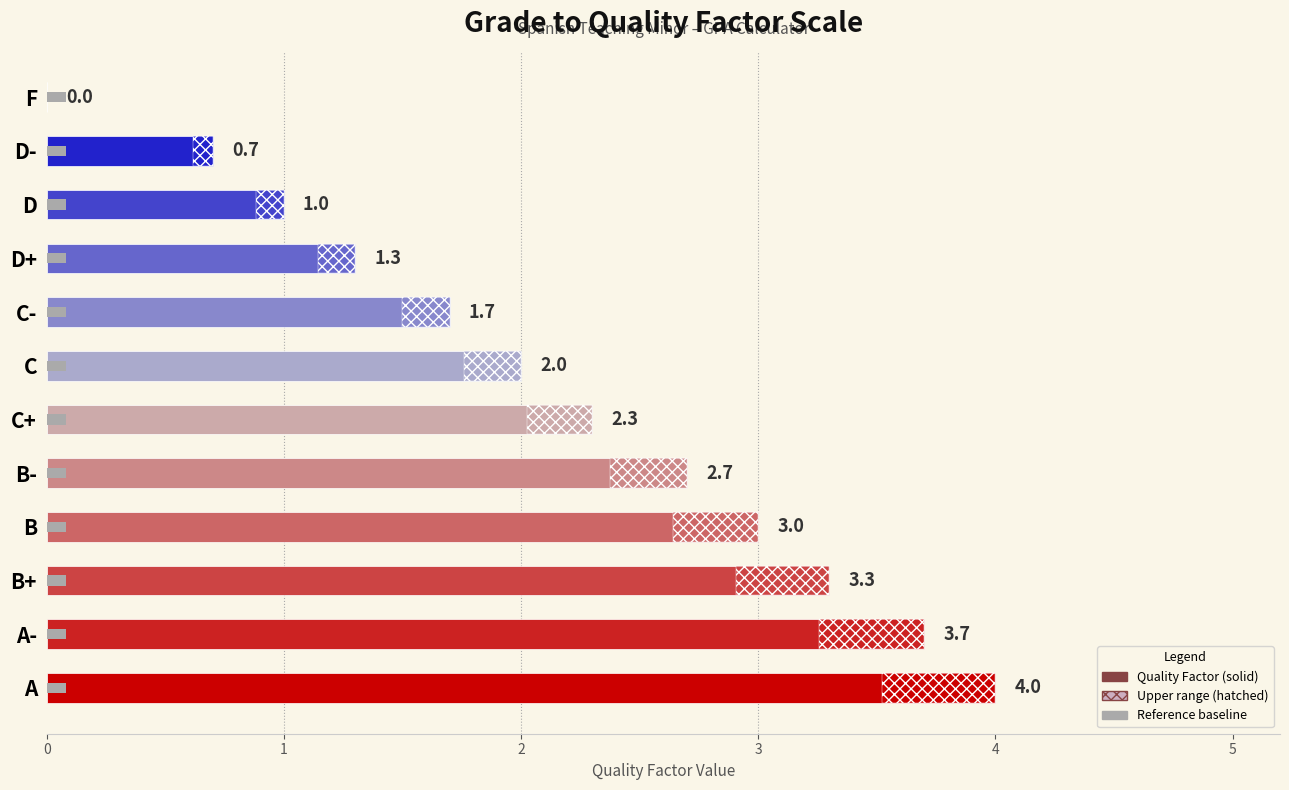

Approximately how many times larger is the value at B+ compared to B-?

1.2